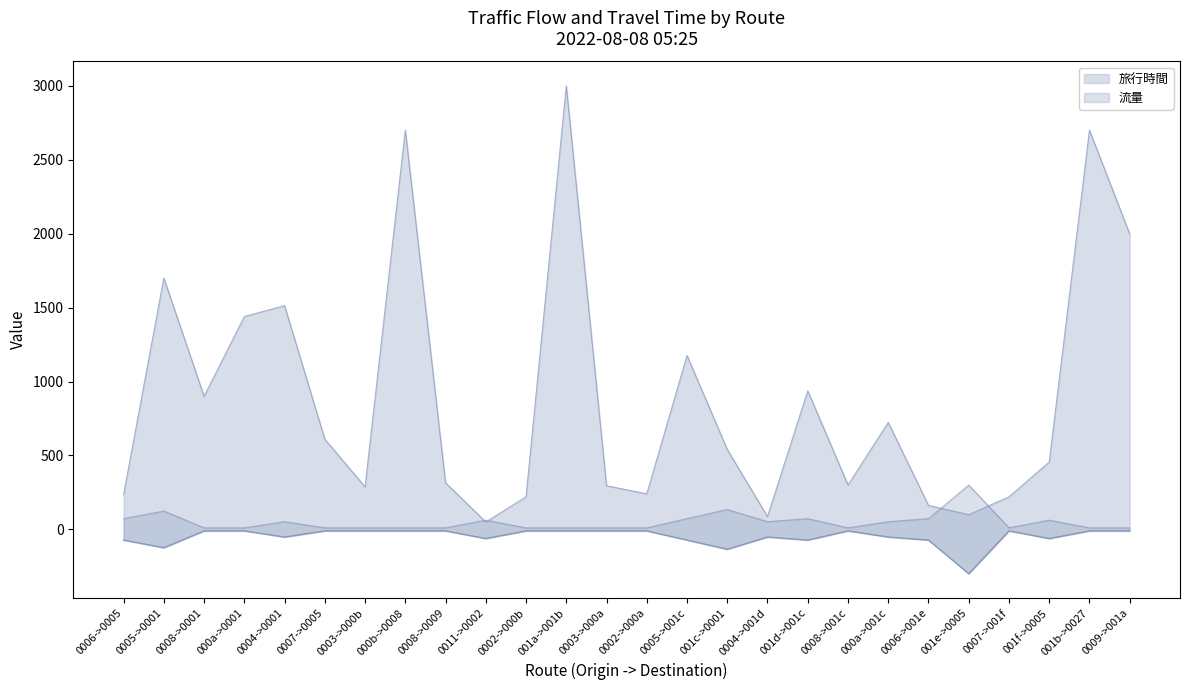

True or false: 流量 has more than 0 points higher than both neighbors.

True